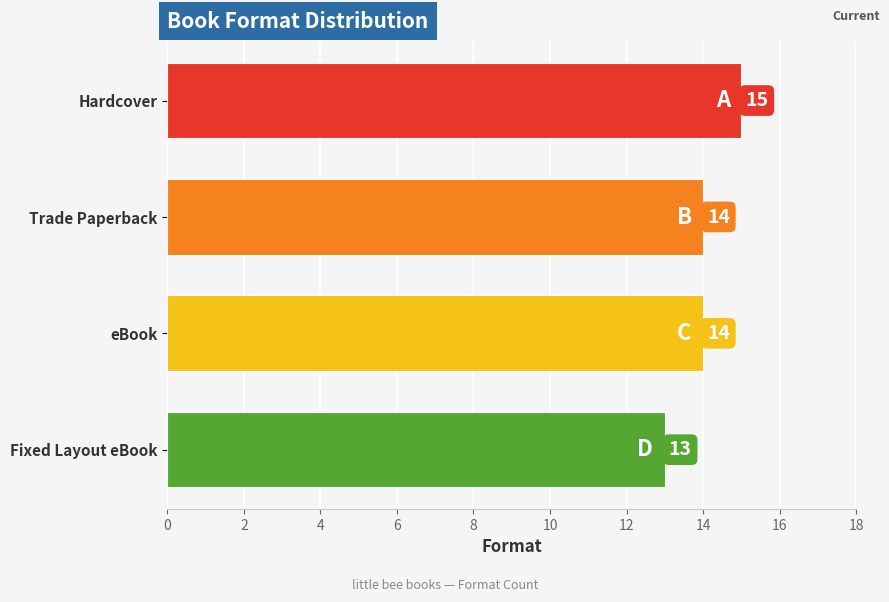

What value does the data have at Trade Paperback?

14